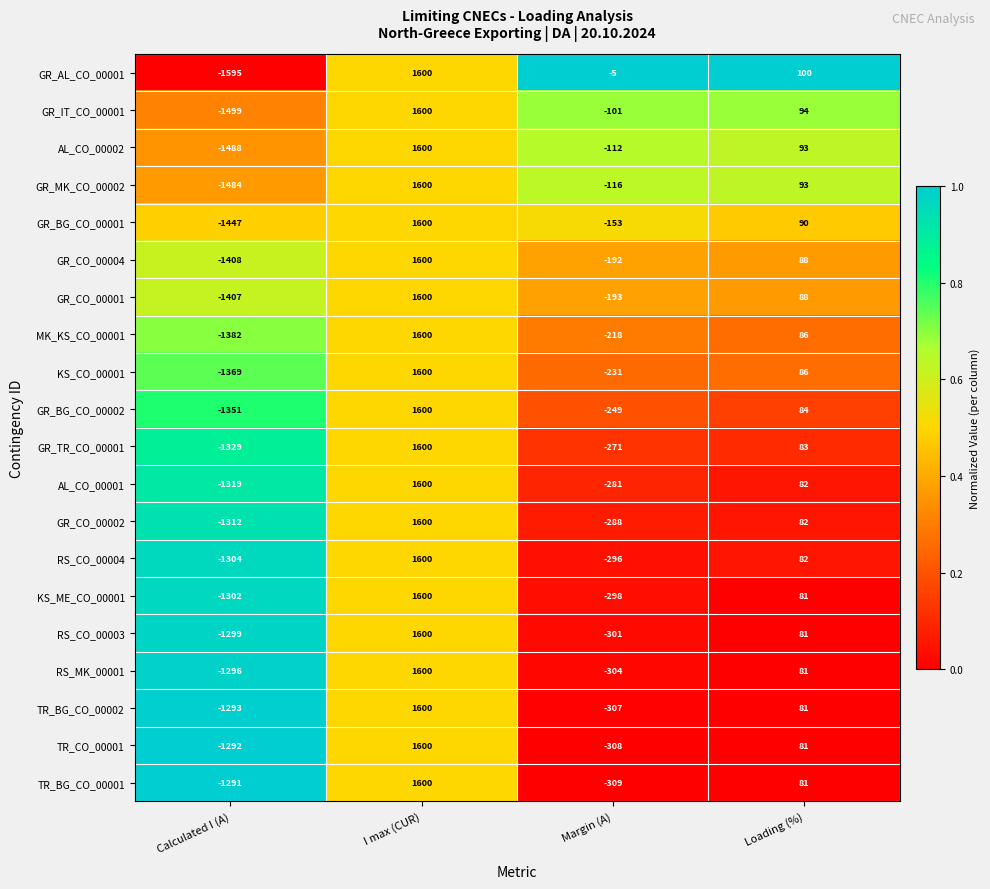

The GR_CO_00004 series shows 1600 at I max (CUR). True or false?

True